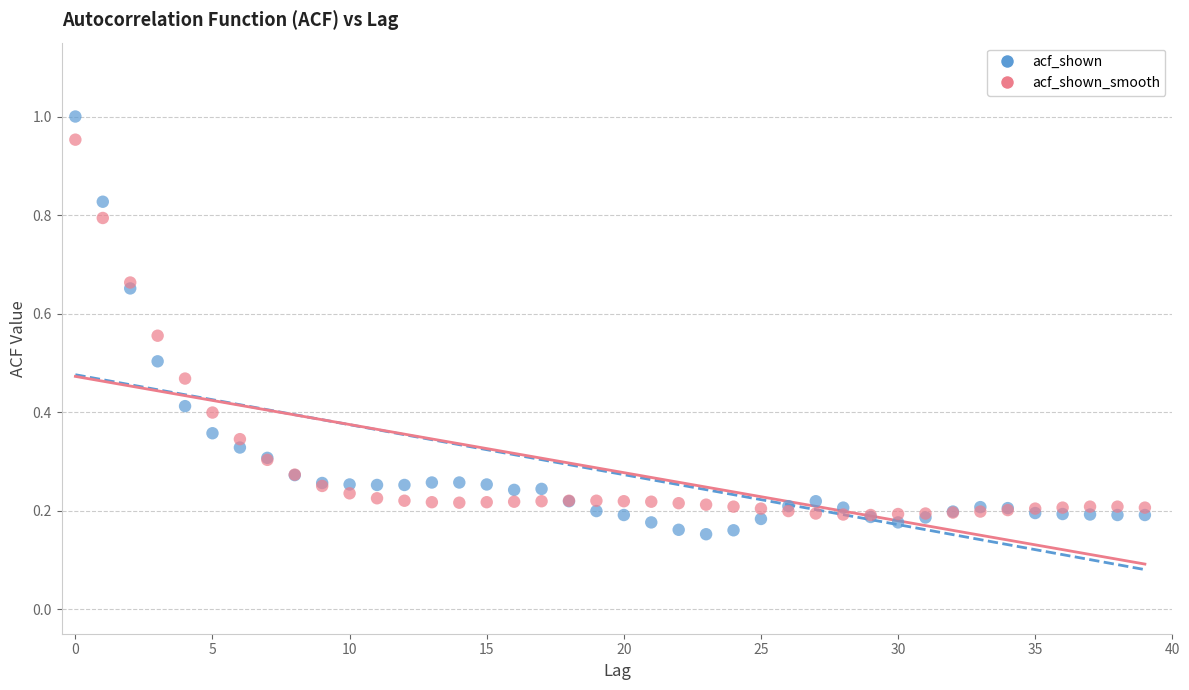

What are all the series names shown in the legend?

acf_shown, acf_shown_smooth